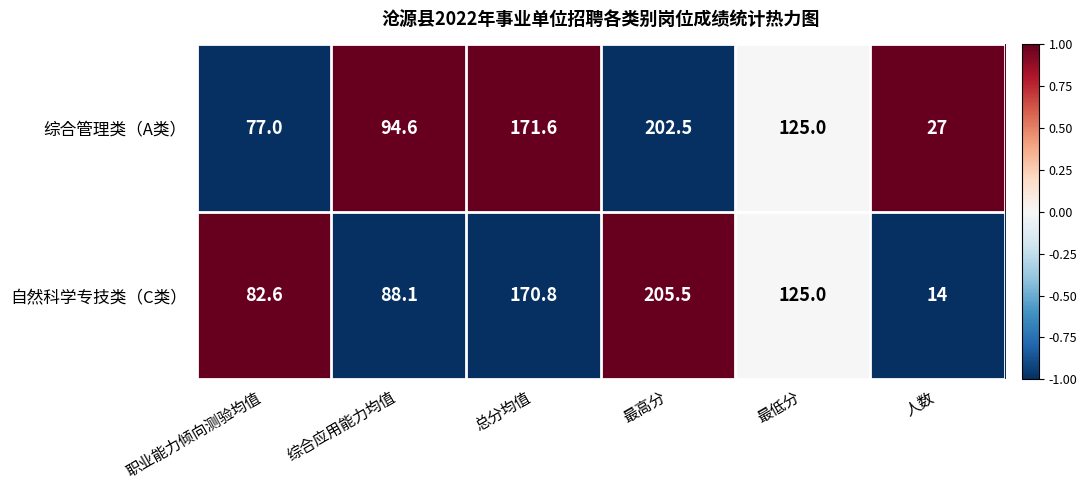

What is the approximate value of 综合管理类（A类） at 职业能力倾向测验均值?

77.0